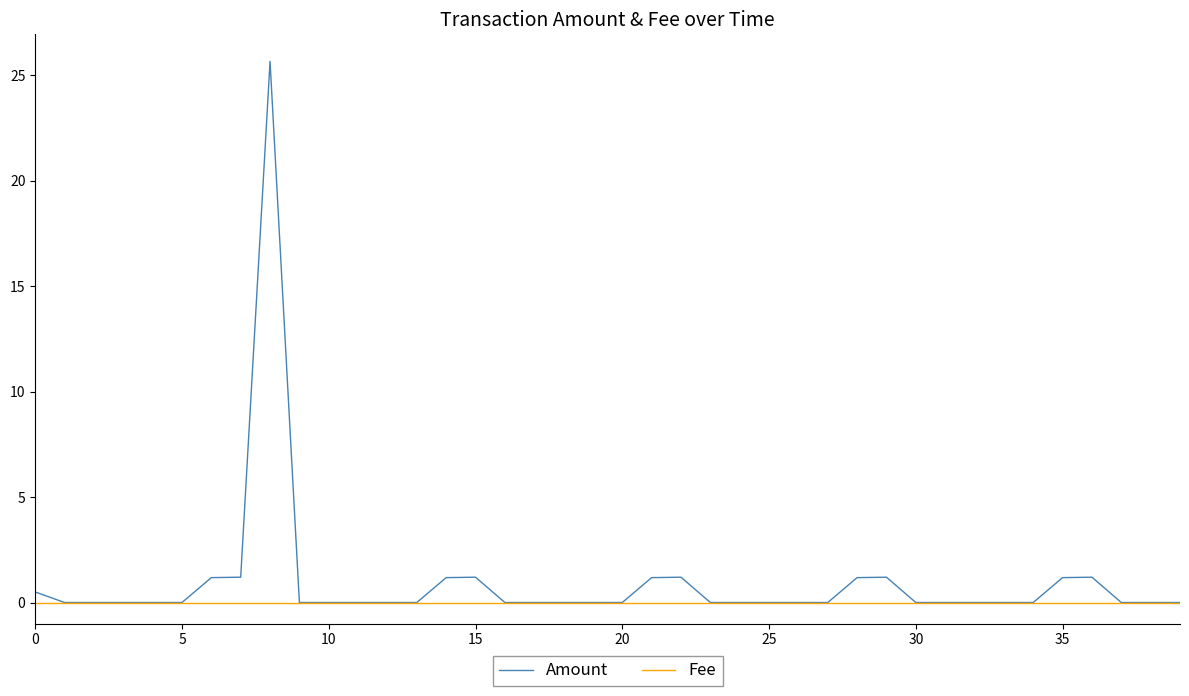

What is the maximum value shown in the chart?

25.7